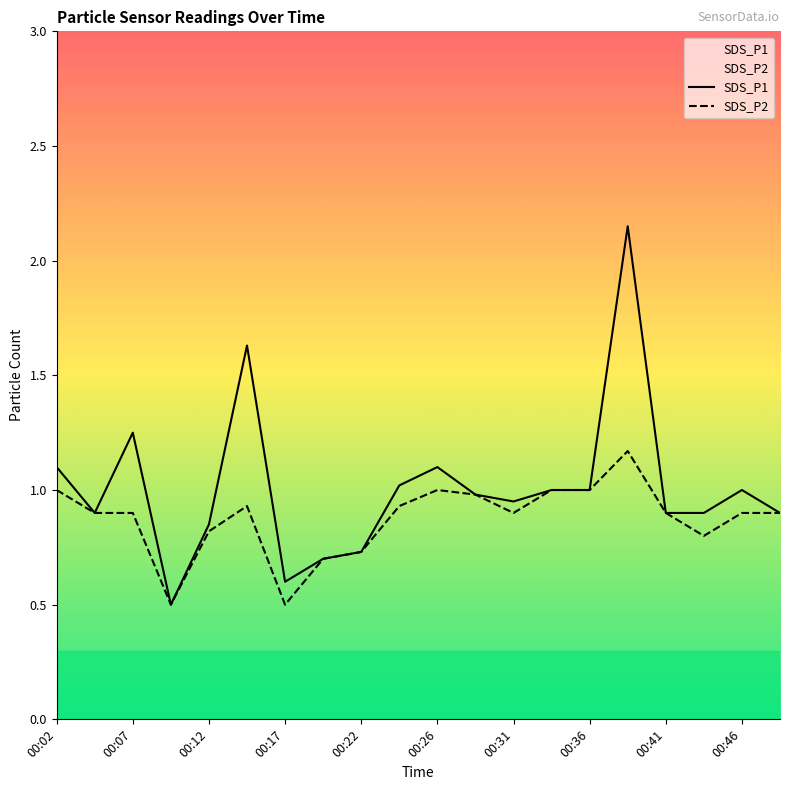

Which series has the largest range (max minus min)?

SDS_P1